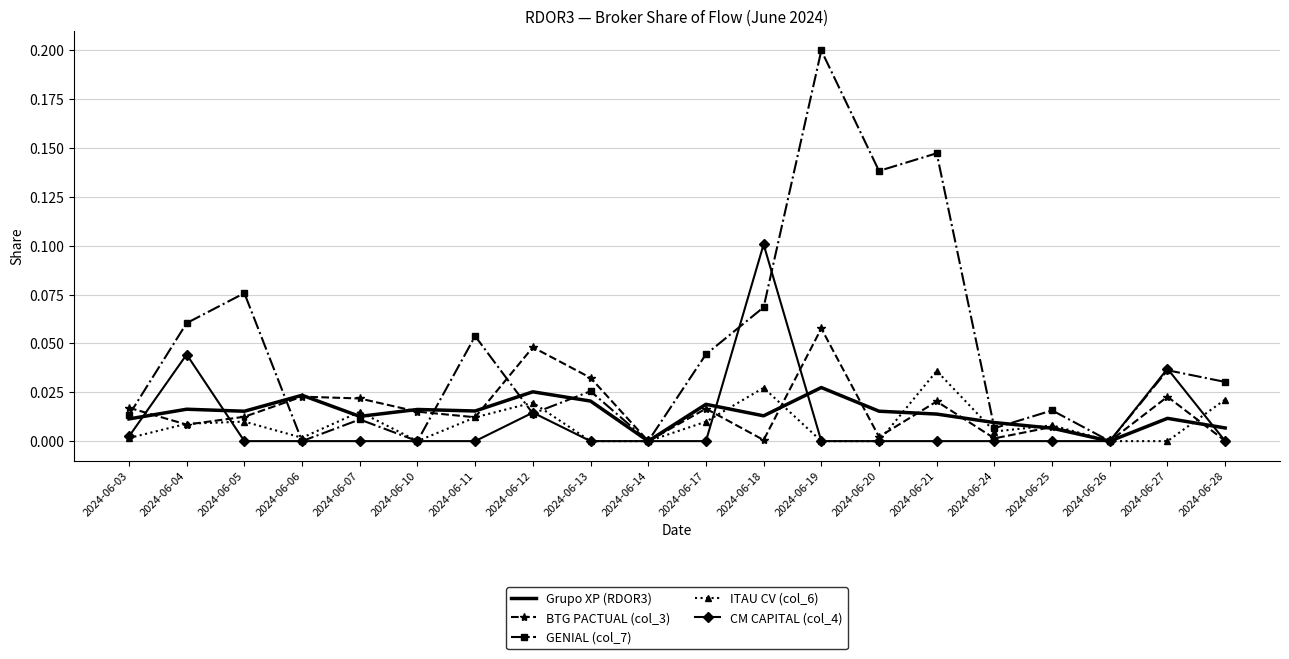

Which category has the highest value in the CM CAPITAL (col_4) series?

2024-06-18